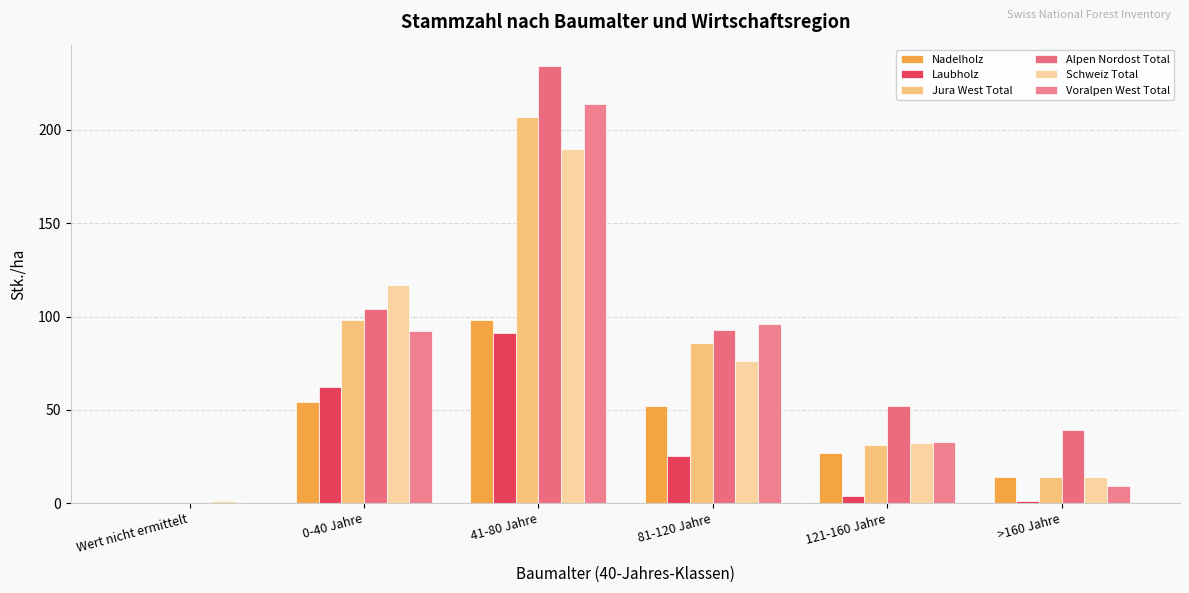

Where does the Nadelholz series first go above 52?

0-40 Jahre